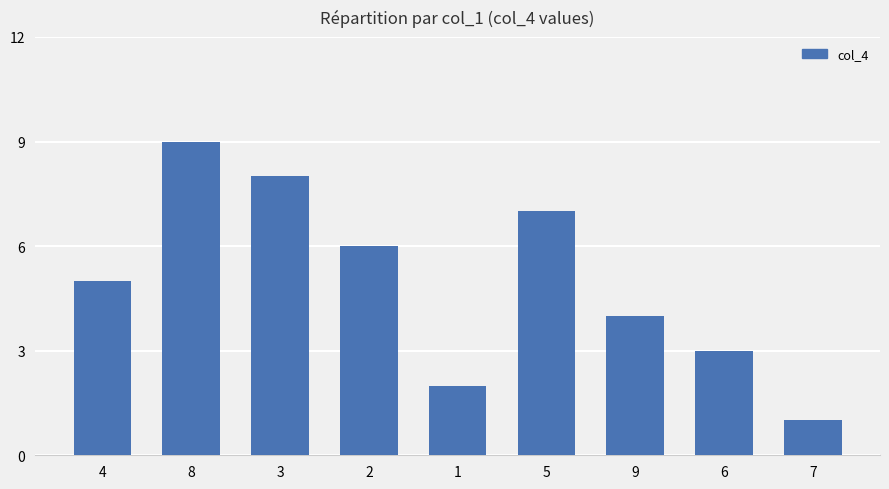

Reading left to right, extract all data points from this chart.

4=5	8=9	3=8	2=6	1=2	5=7	9=4	6=3	7=1